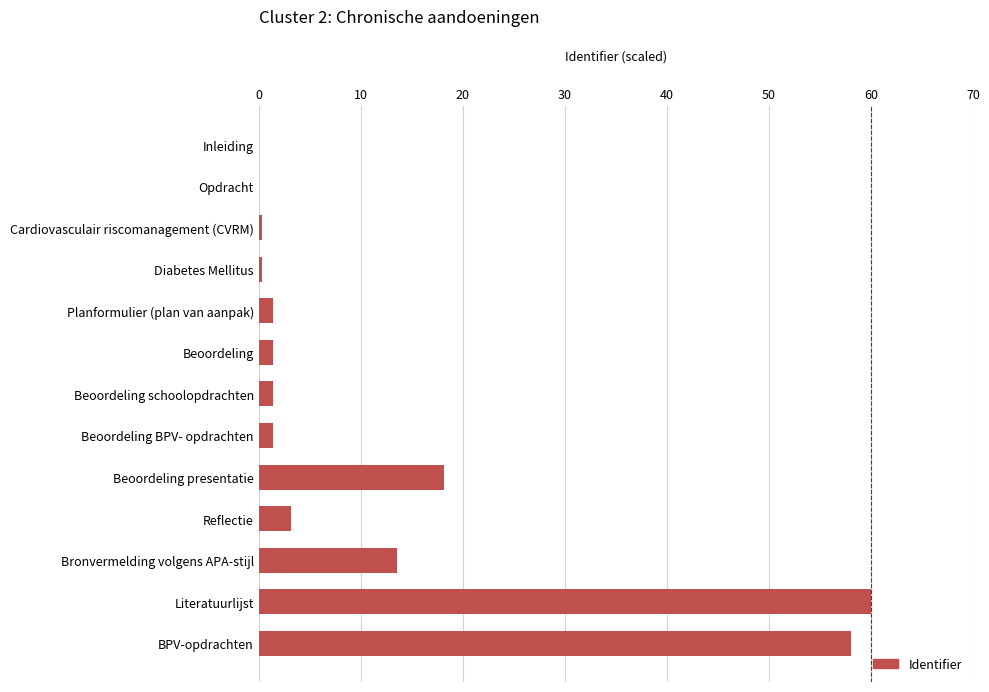

Which has a higher value, Inleiding or Beoordeling presentatie?

Beoordeling presentatie